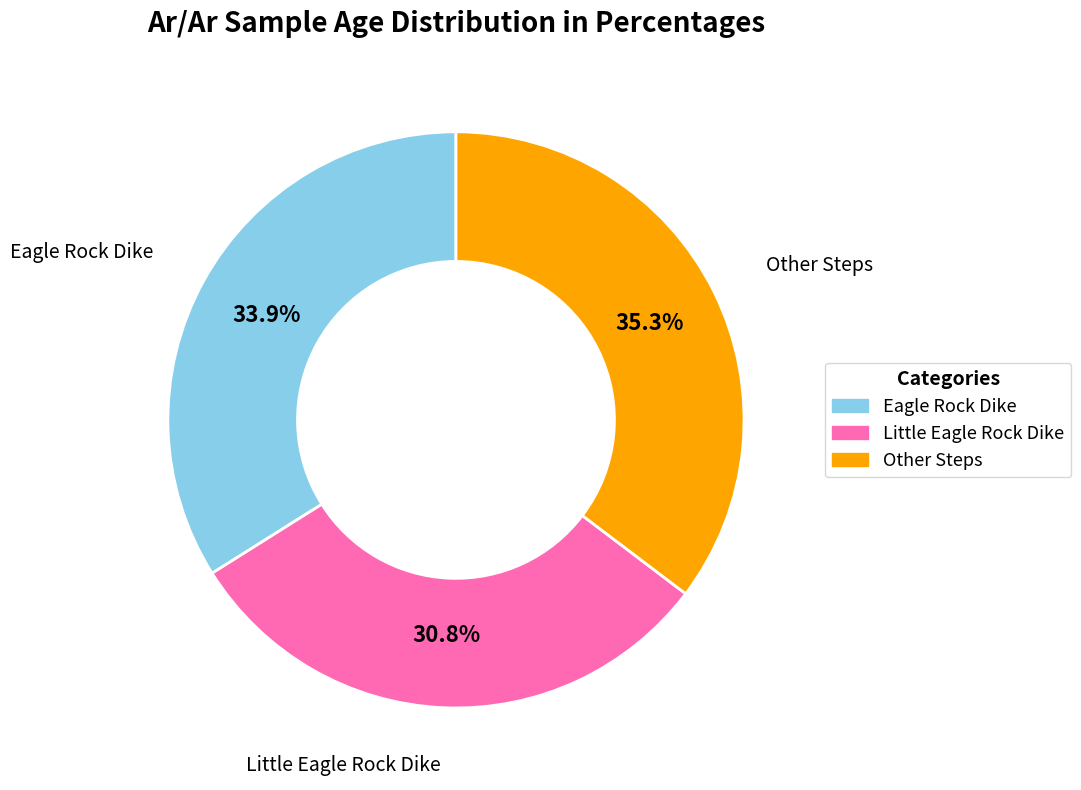

Is there a majority slice in this chart?

No